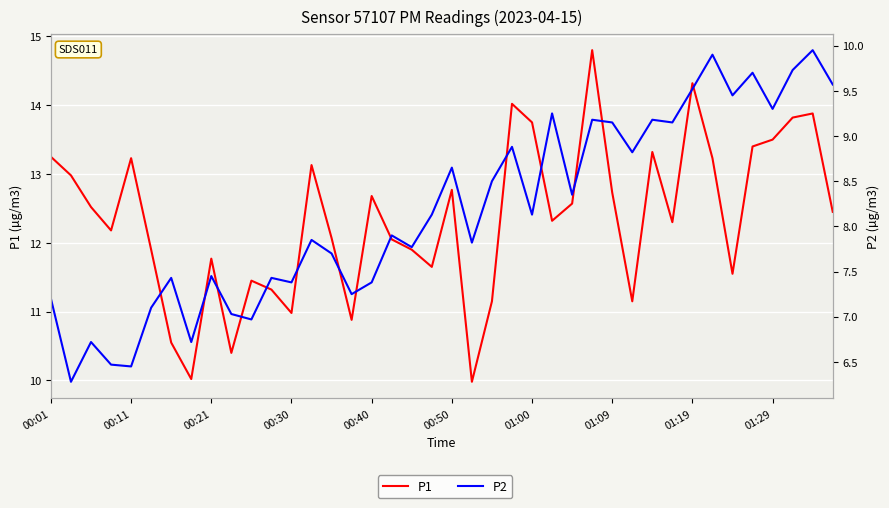

Where is P1 nearest to the value 12?

17